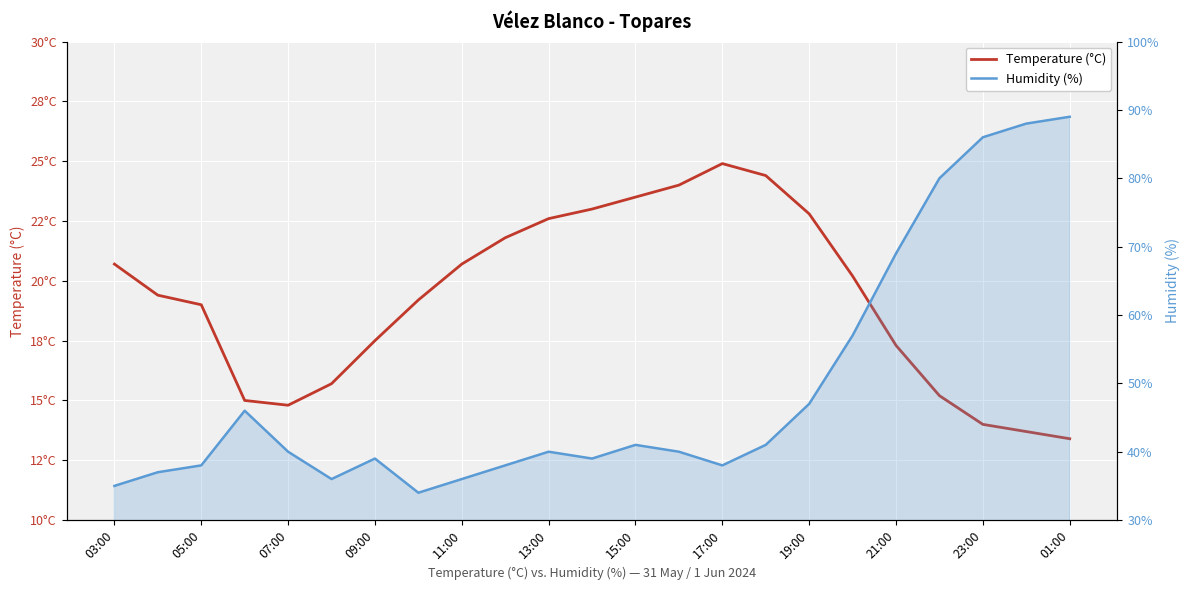

What are all the series names shown in the legend?

Temperature (°C), Humidity (%)